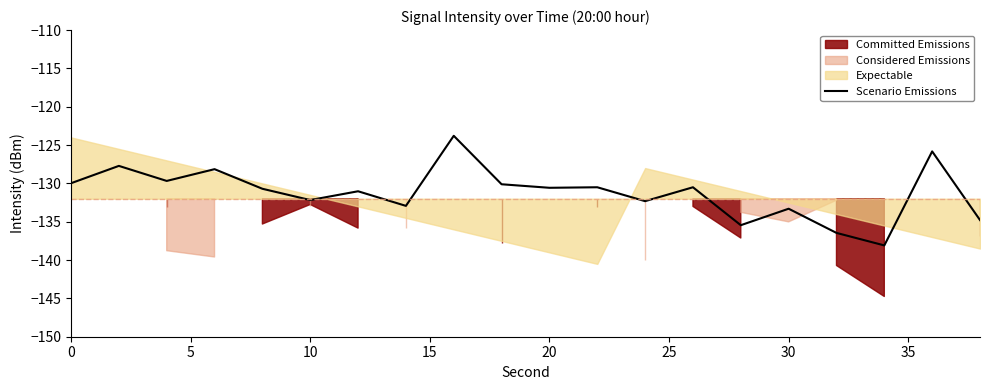

How many interior local valleys (lower than both neighbors) does the data have?

7